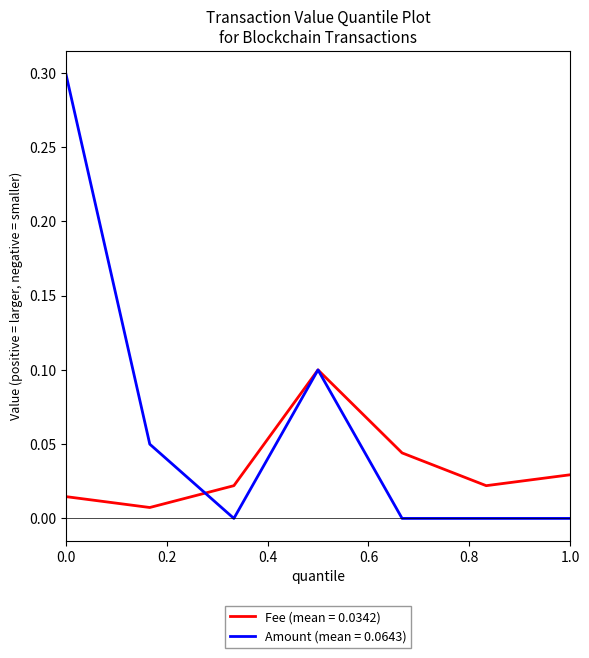

What is the maximum value shown in the chart?

0.3